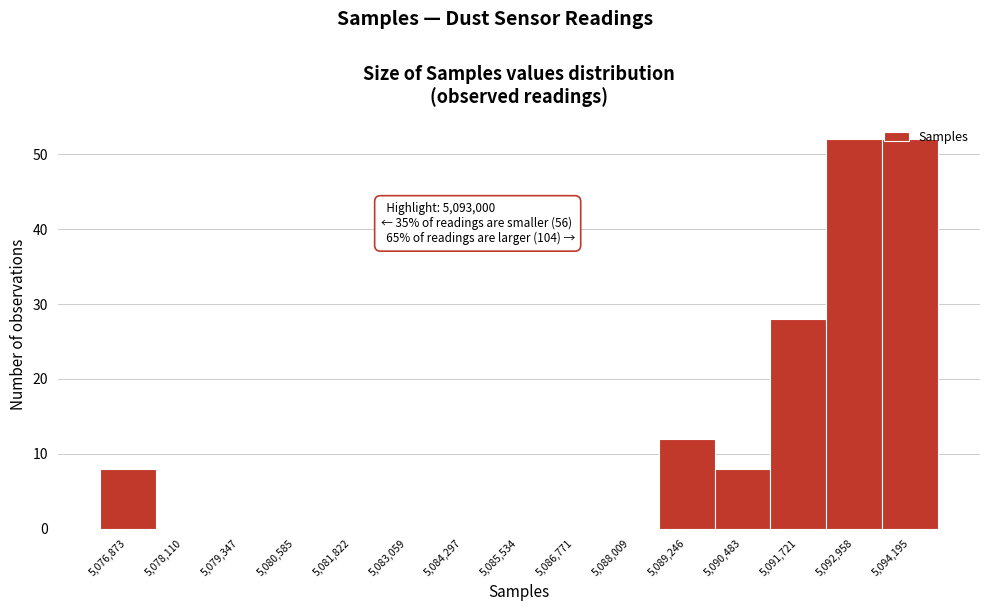

Is it true that the value at 5,086,771 is 0?

True